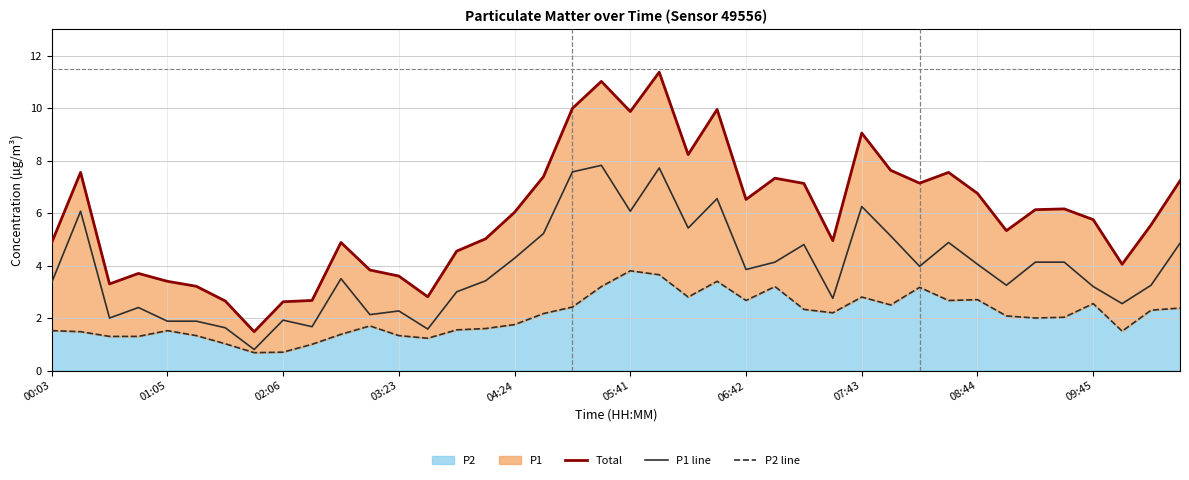

What is the difference between the P2 line values at 18 and 30?

0.8